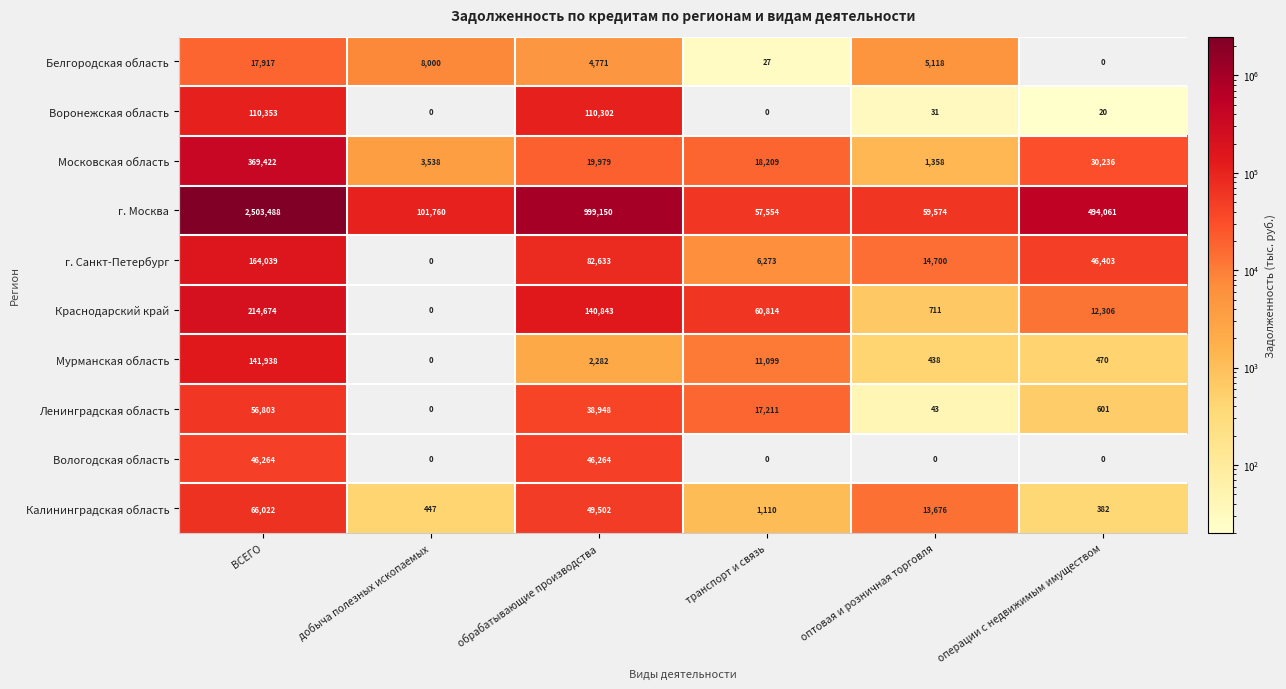

Between оптовая и розничная торговля and операции с недвижимым имуществом, which series saw the biggest shift?

г. Москва